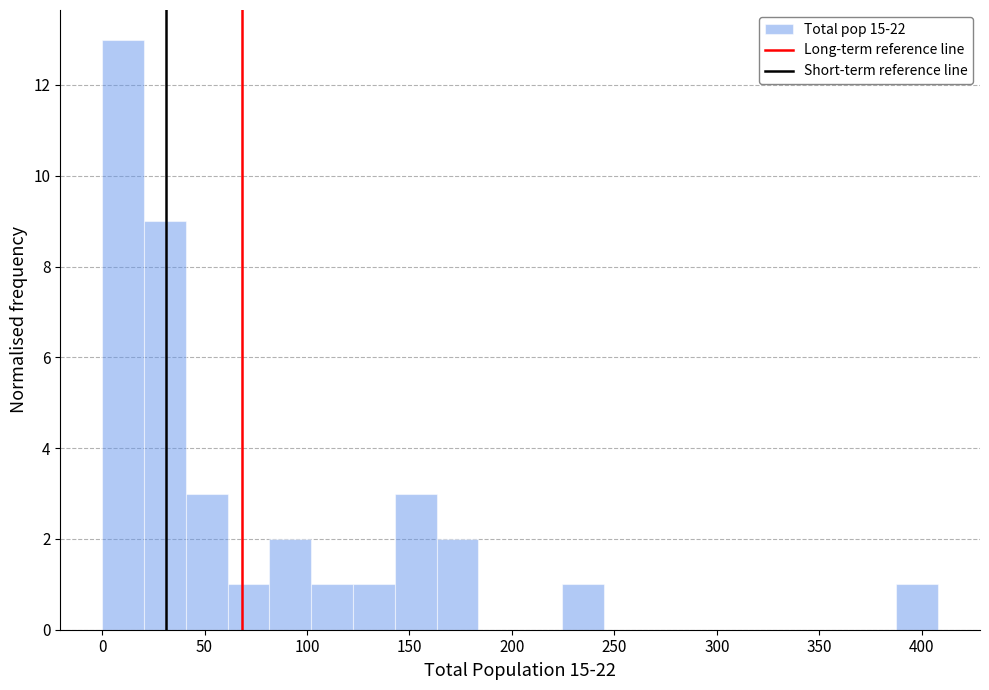

How tall is the bar that spans 80 to 100 on the x-axis? Neither the bar edges nor the heights are printed on the chart, so give them approximately, as read against the axes.

2